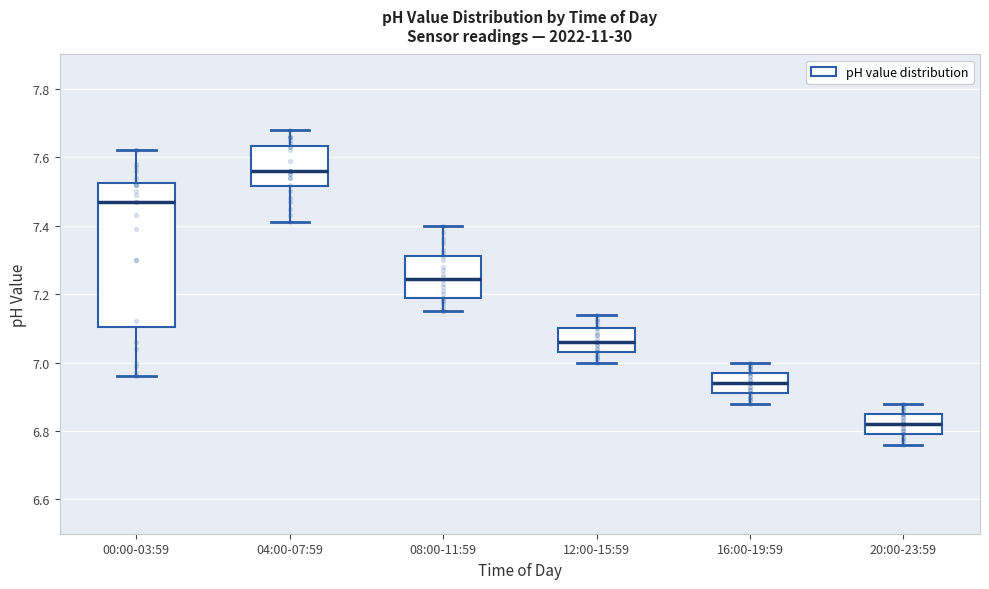

Reading left to right, read every box against the y-axis: the position of its median line, the range the box covers, and the ends of its whiskers. The values are not printed on the chart, so give them approximately, as read against the axis.

00:00-03:59: median 7.48, box 7.10 to 7.52, whiskers 6.96 to 7.62
04:00-07:59: median 7.56, box 7.52 to 7.64, whiskers 7.42 to 7.68
08:00-11:59: median 7.24, box 7.18 to 7.32, whiskers 7.16 to 7.40
12:00-15:59: median 7.06, box 7.04 to 7.10, whiskers 7.00 to 7.14
16:00-19:59: median 6.94, box 6.92 to 6.98, whiskers 6.88 to 7.00
20:00-23:59: median 6.82, box 6.80 to 6.86, whiskers 6.76 to 6.88